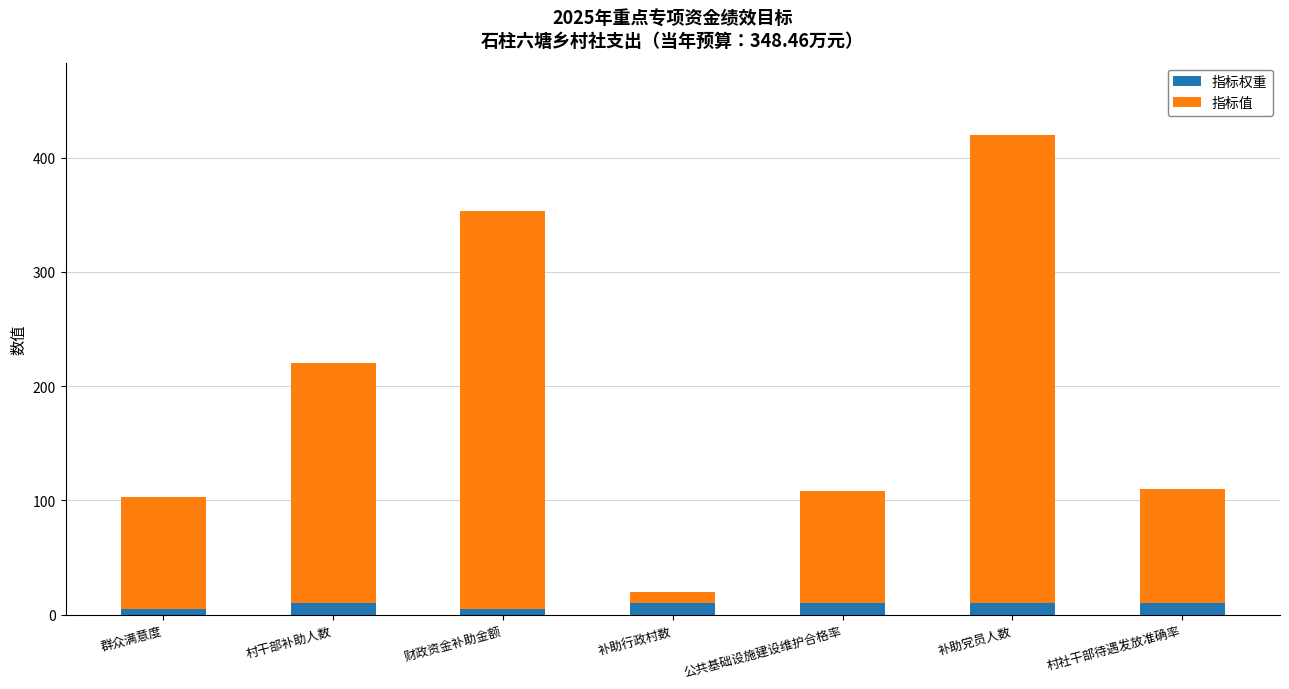

Is it true that 指标权重 equals 10.0 at 补助党员人数?

True